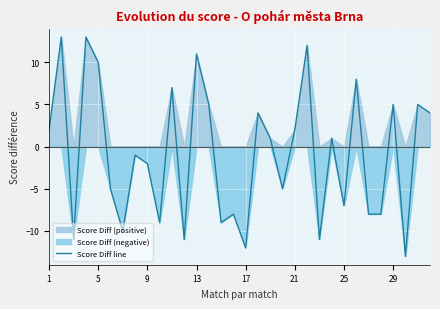

How many data points does each series have?

32